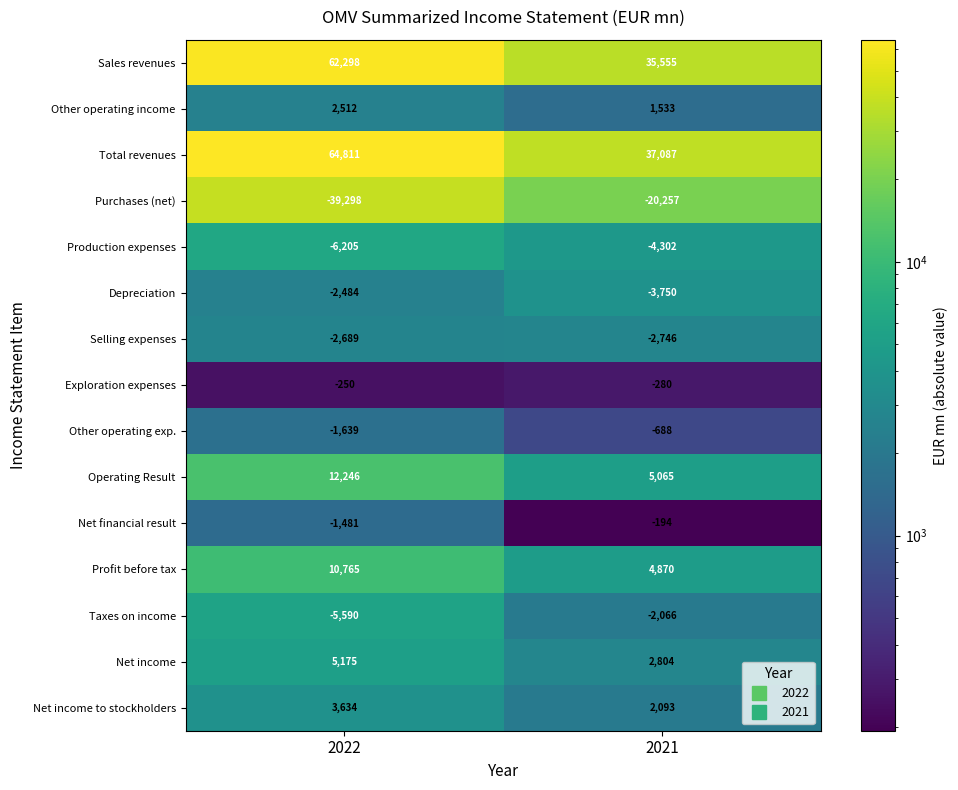

What is the spread (max minus min) of values at 2022?

104109